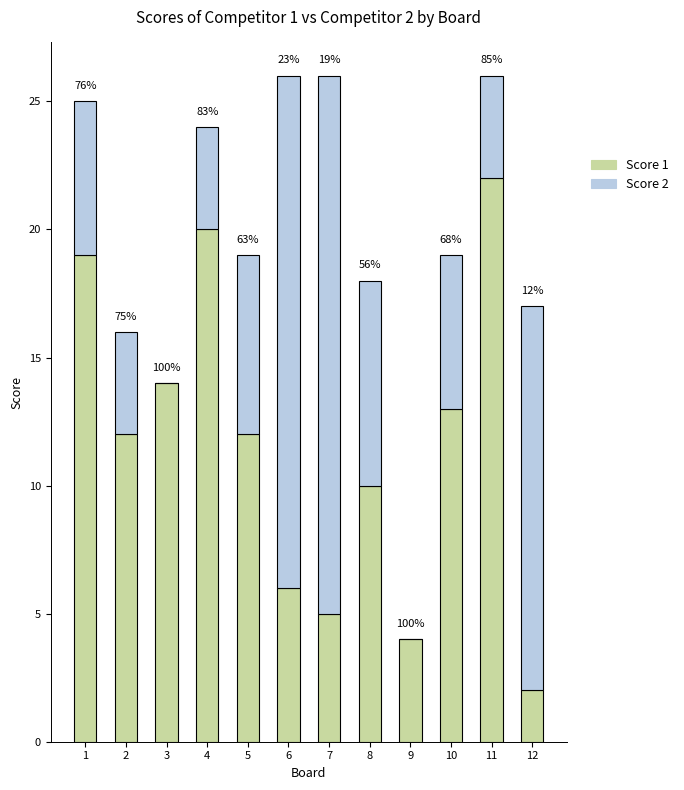

Are the bars grouped side by side (vs. stacked)?

No